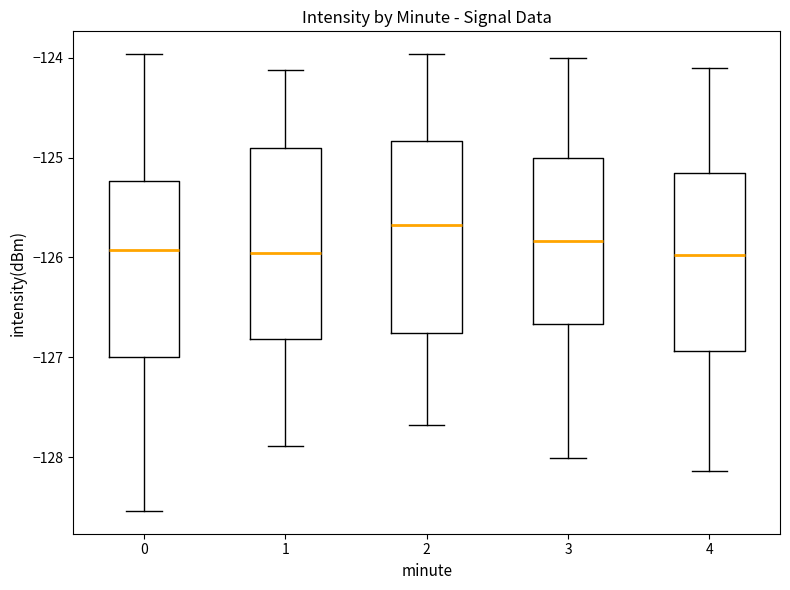

Reading left to right, read every box against the y-axis: the position of its median line, the range the box covers, and the ends of its whiskers. The values are not printed on the chart, so give them approximately, as read against the axis.

0: median -125.9, box -127.0 to -125.2, whiskers -128.5 to -124.0
1: median -126.0, box -126.8 to -124.9, whiskers -127.9 to -124.1
2: median -125.7, box -126.8 to -124.8, whiskers -127.7 to -124.0
3: median -125.8, box -126.7 to -125.0, whiskers -128.0 to -124.0
4: median -126.0, box -126.9 to -125.1, whiskers -128.1 to -124.1